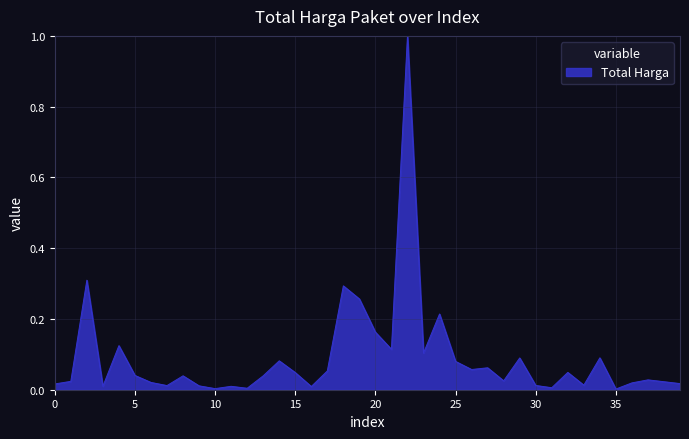

What is the difference between the maximum and minimum values?

1.0